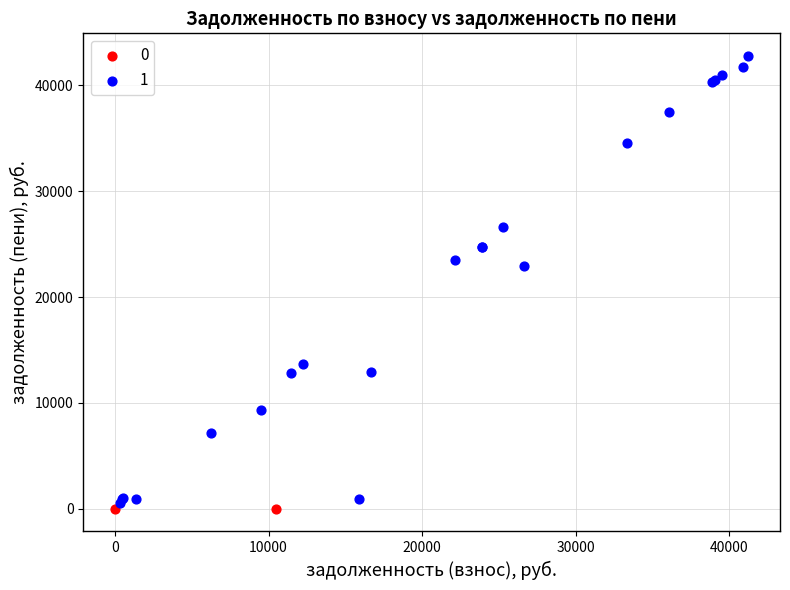

What are all the series names shown in the legend?

0, 1